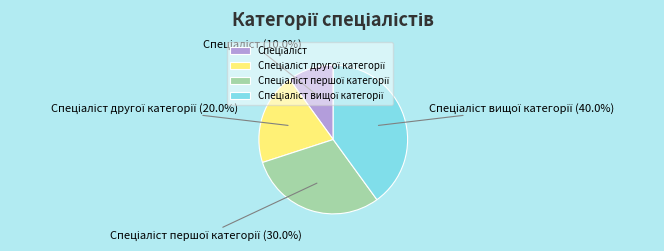

Does any single category account for the majority?

No